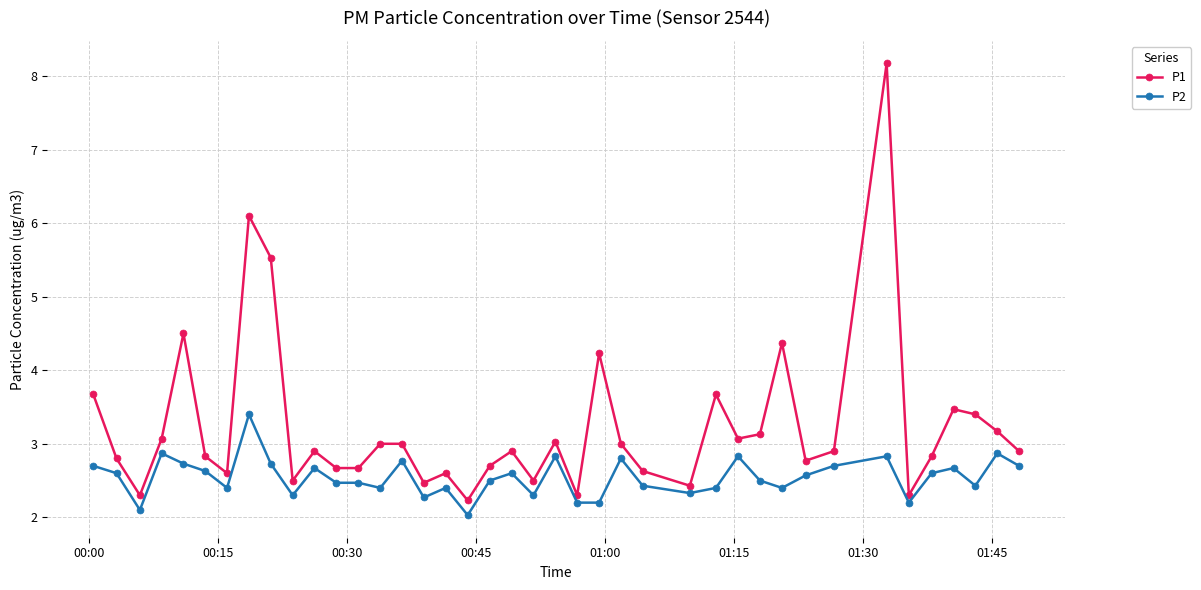

What is the difference between the second highest and minimum values in the P2 series?

0.8